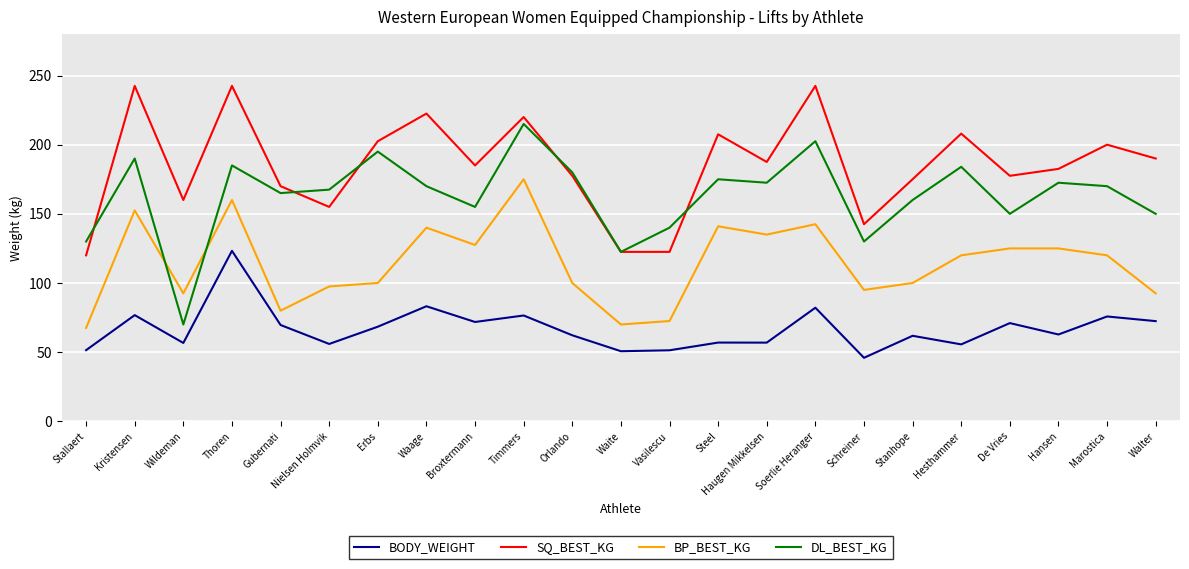

Which series has the widest spread of values?

DL_BEST_KG